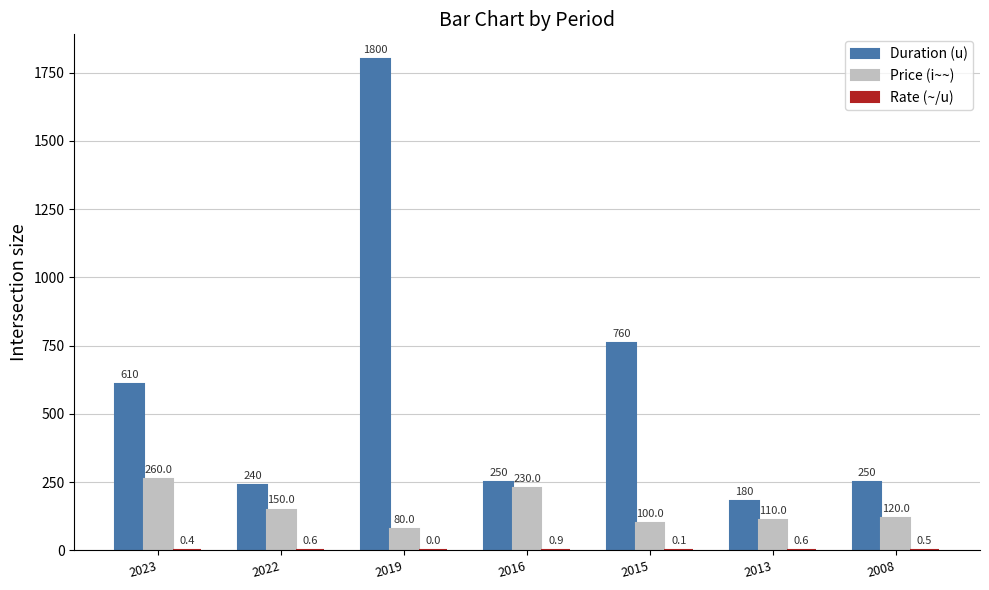

What is the sum of the Price (i~~) values at 2015 and 2008?

220.0